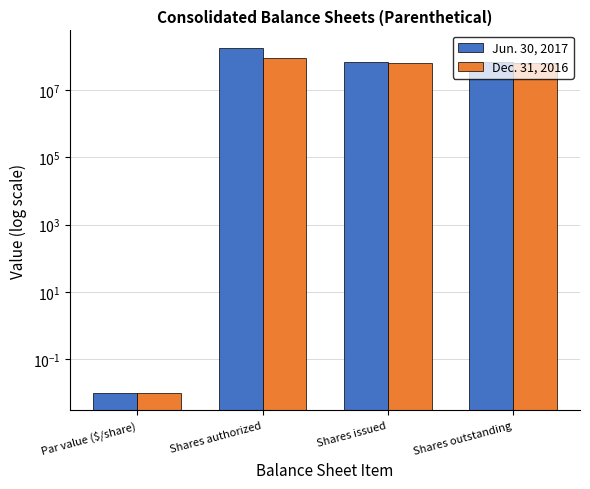

True or false: Jun. 30, 2017 has a value of 18672733.3 at Shares outstanding.

False